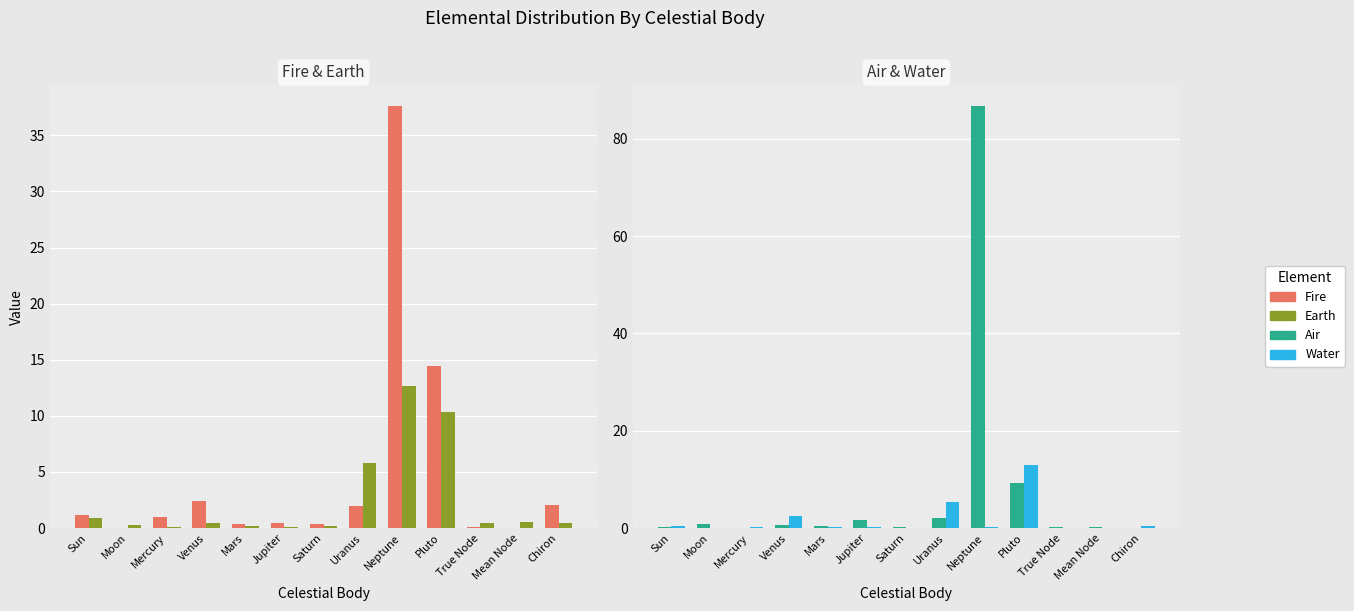

Reading right to left, transcribe all the data shown in this chart.

Fire: 2.1	0.0	0.1	14.4	37.6	2.0	0.3	0.5	0.3	2.5	1.0	0.0	1.1
Earth: 0.4	0.5	0.5	10.4	12.7	5.8	0.2	0.1	0.2	0.5	0.1	0.3	0.9
Air: 0.0	0.2	0.1	9.3	86.7	2.0	0.2	1.7	0.4	0.6	0.1	0.8	0.3
Water: 0.5	0.1	0.0	13.0	0.1	5.4	0.1	0.1	0.3	2.5	0.2	0.0	0.5